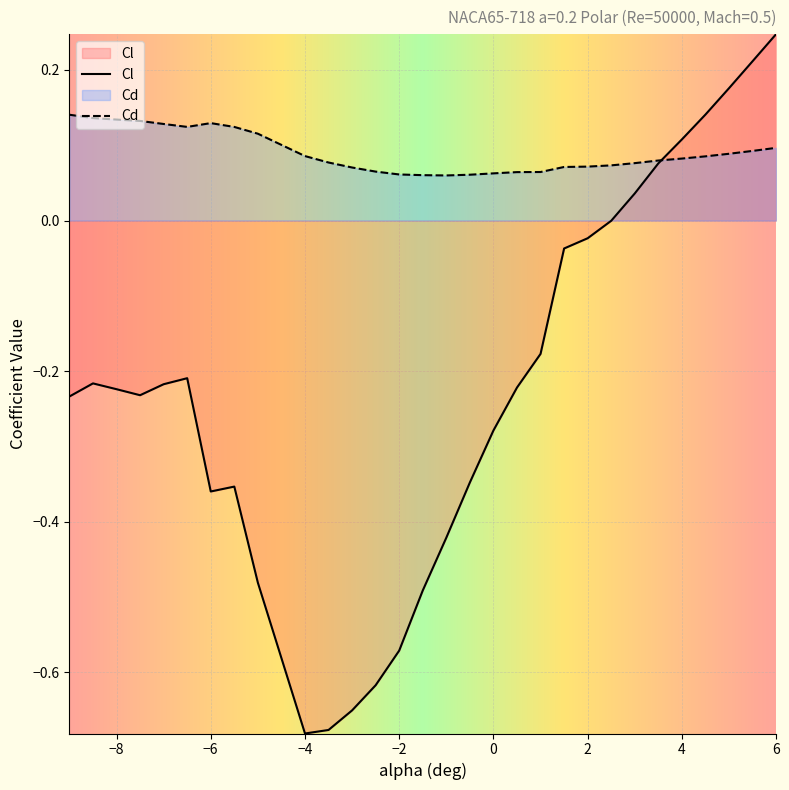

Which series has the largest total across all categories?

Cd